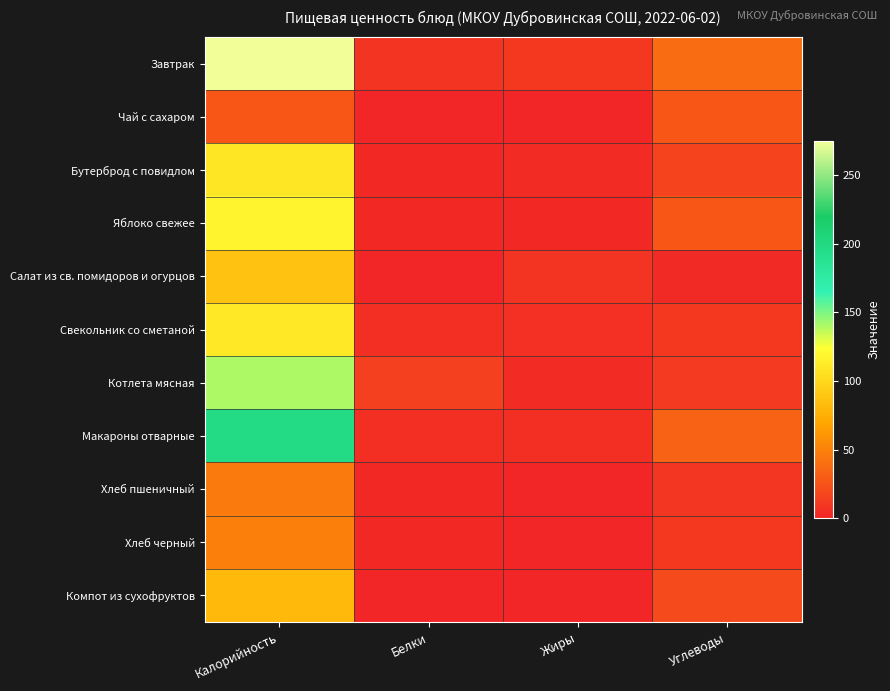

At how many categories does at least one series exceed 97?

1